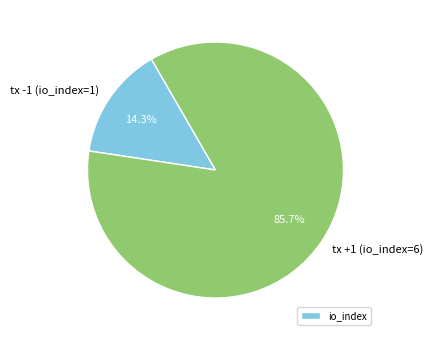

Count the number of slices in the pie.

2